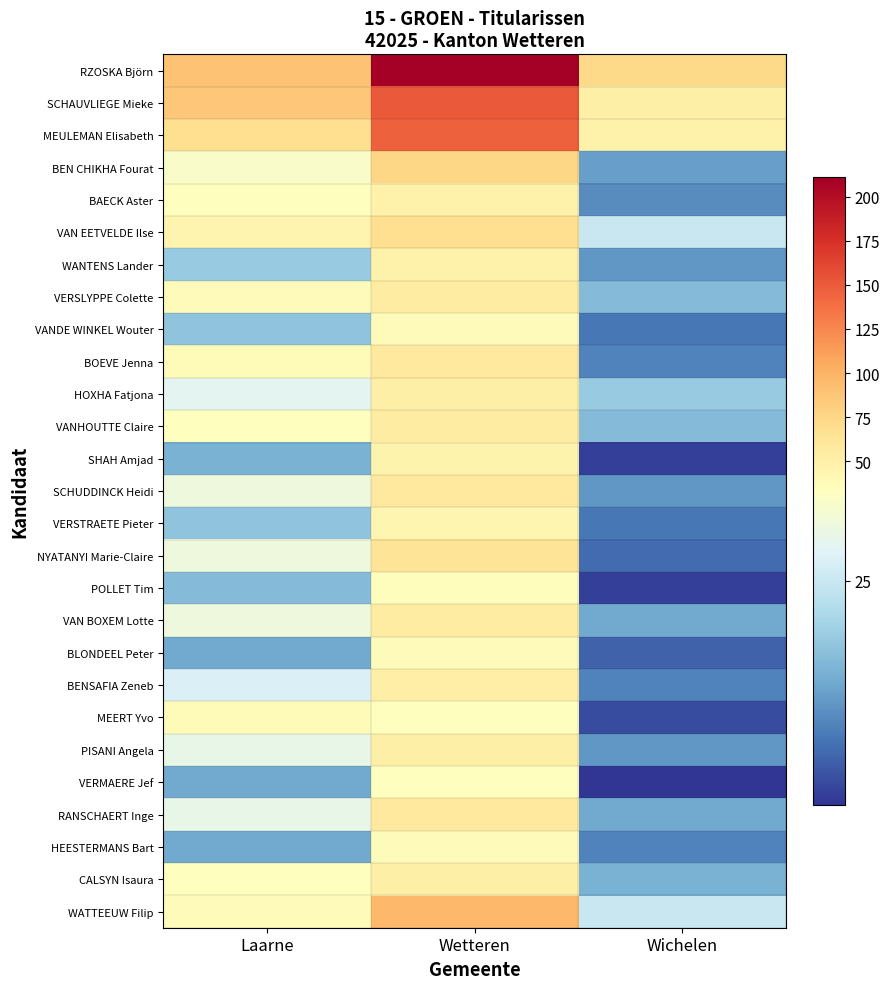

At which category is the sum across all series the highest?

Wetteren